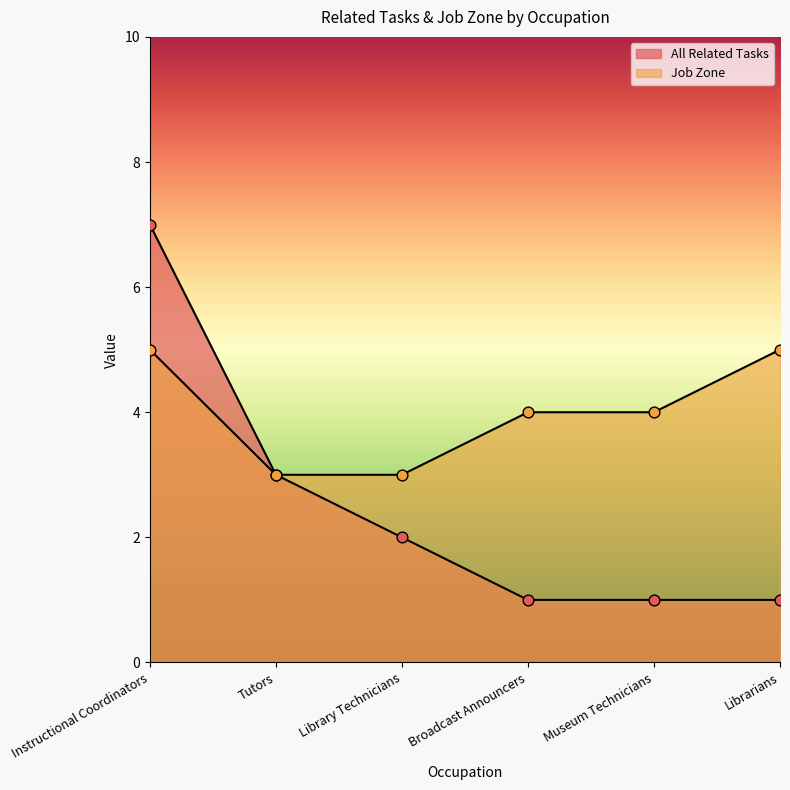

Which series contains the highest Y value?

All Related Tasks